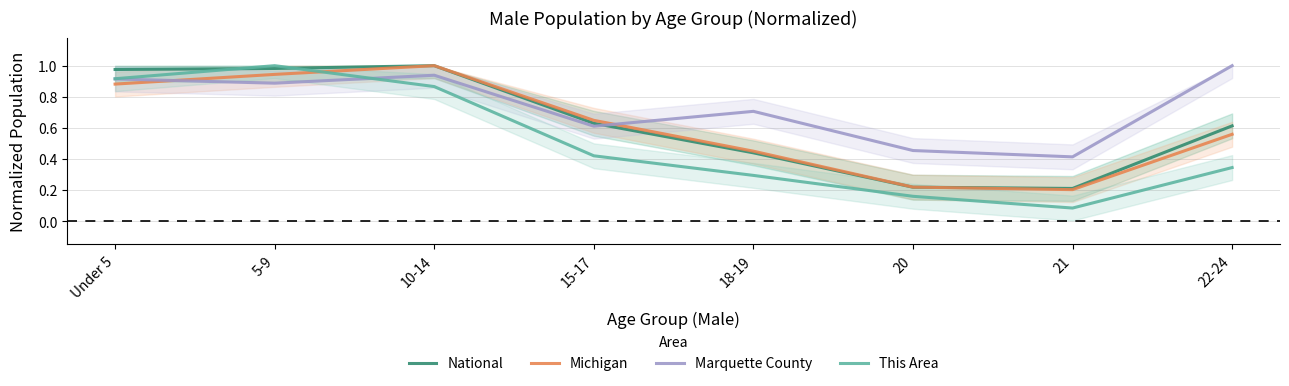

What is the greatest value displayed?

1.0